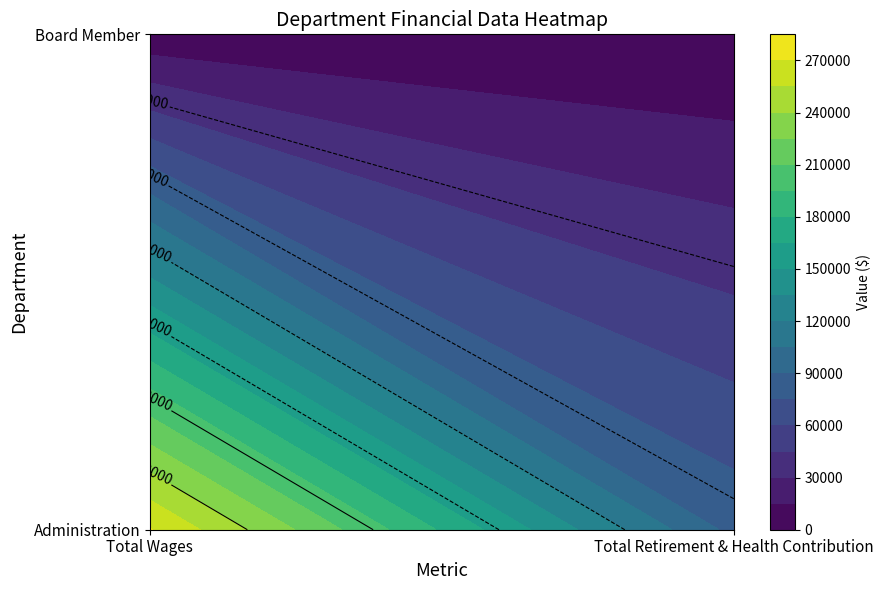

Which series has the largest range (max minus min)?

Administration